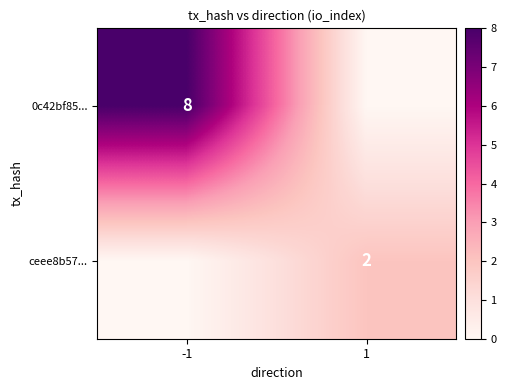

True or false: ceee8b57... has a value of 1 at 1.

False